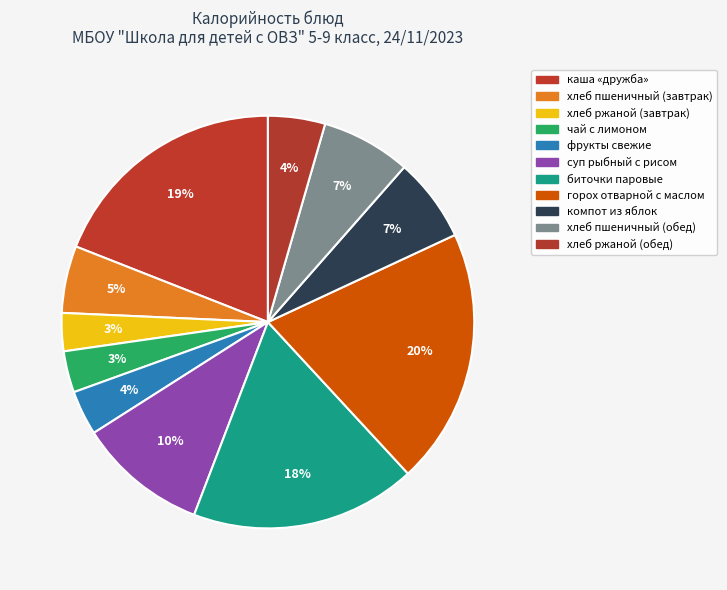

To the nearest percent, what is the difference between the компот из яблок and хлеб пшеничный (завтрак) slice percentages?

1%